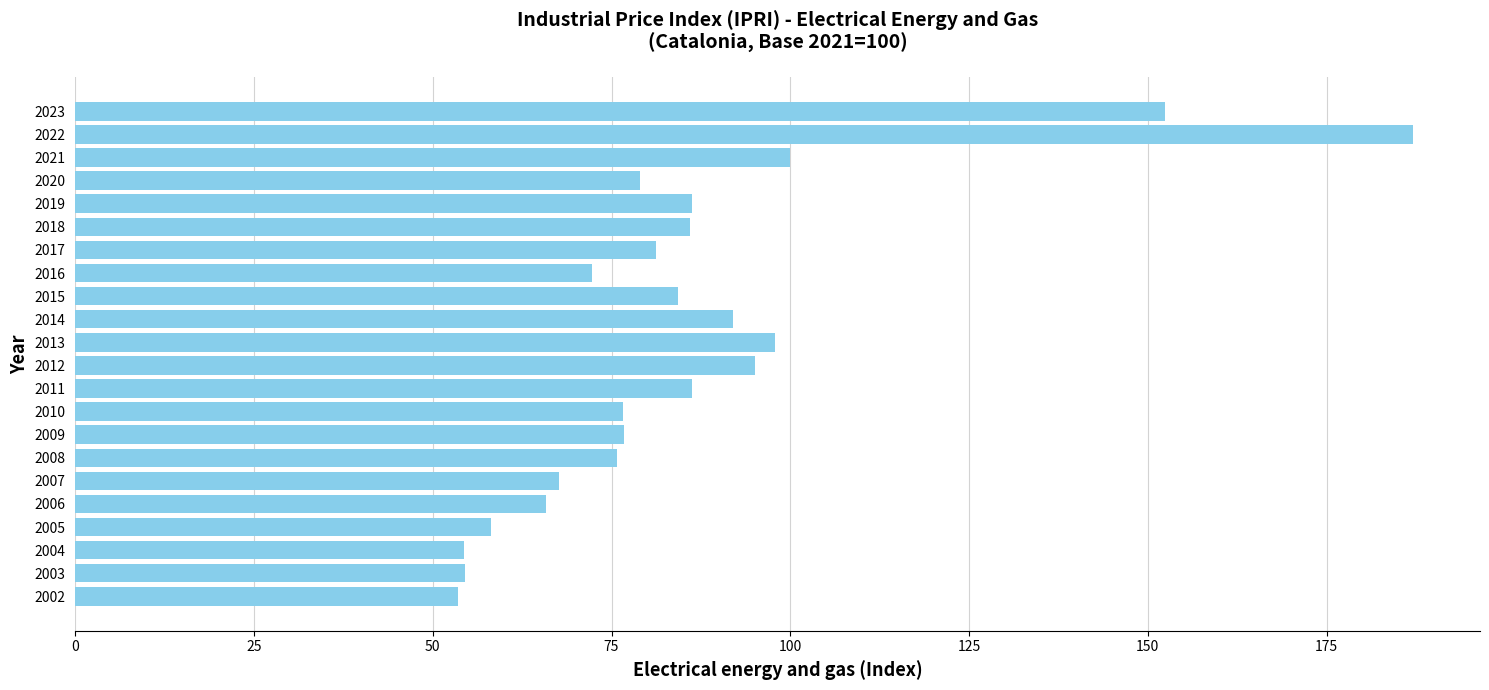

The chart shows a value of 88.7 at 2002. True or false?

False